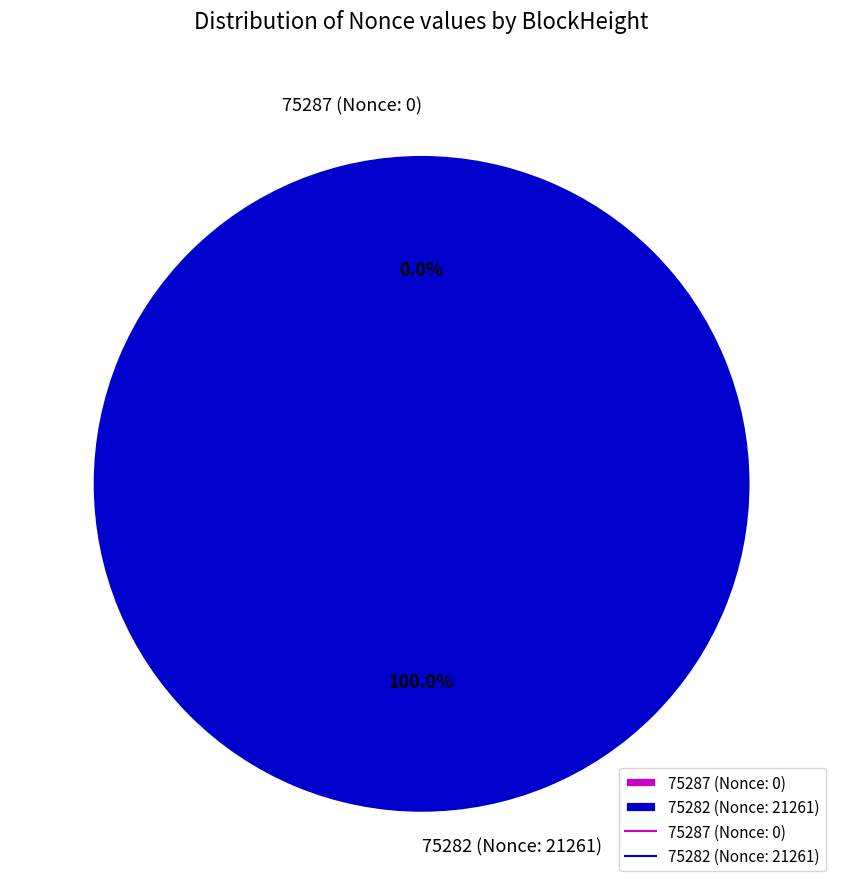

Is the sum of 75287 (Nonce: 0) and 75282 (Nonce: 21261) greater than half?

Yes